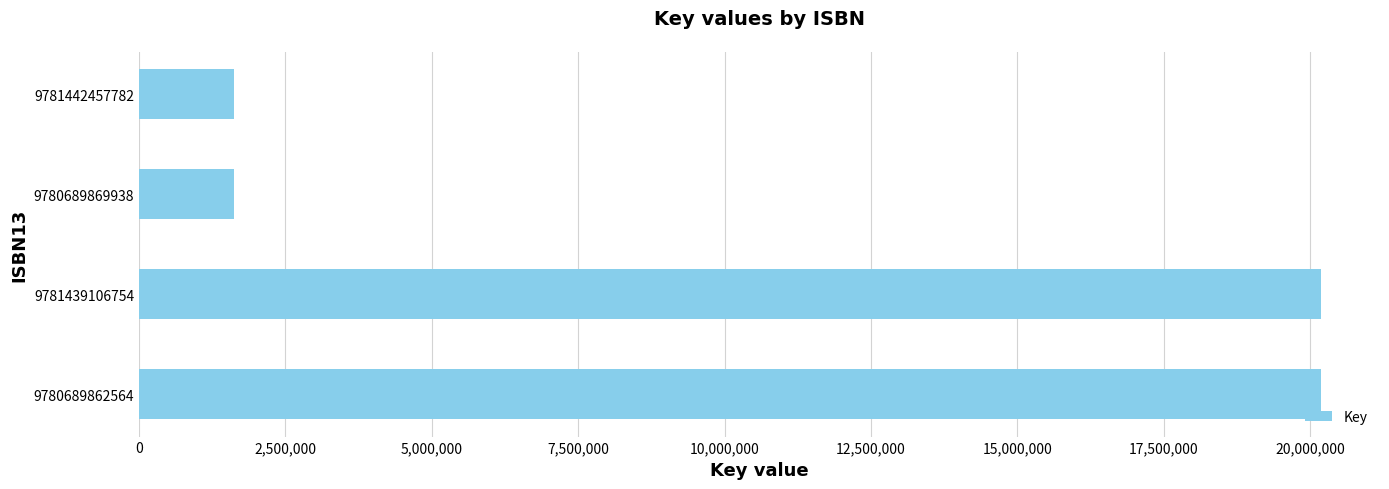

What is the smallest value displayed?

1618388